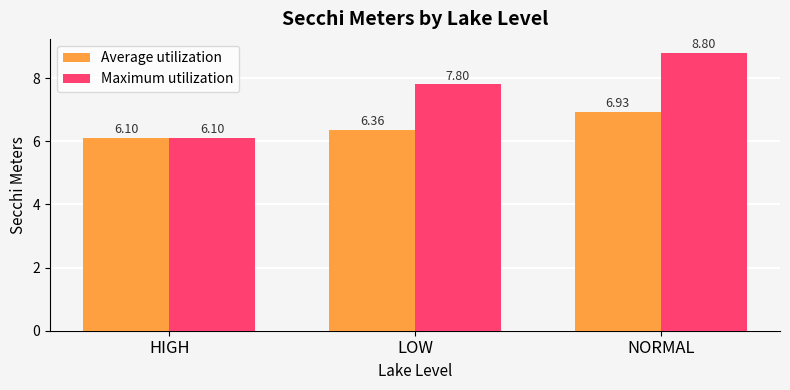

At how many categories does at least one series exceed 7?

2